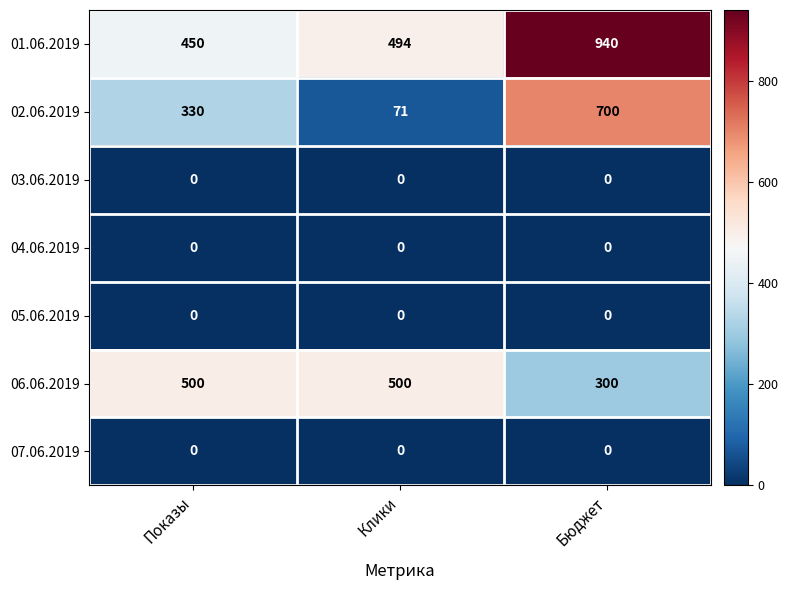

Is it true that 06.06.2019 equals 500 at Показы?

True